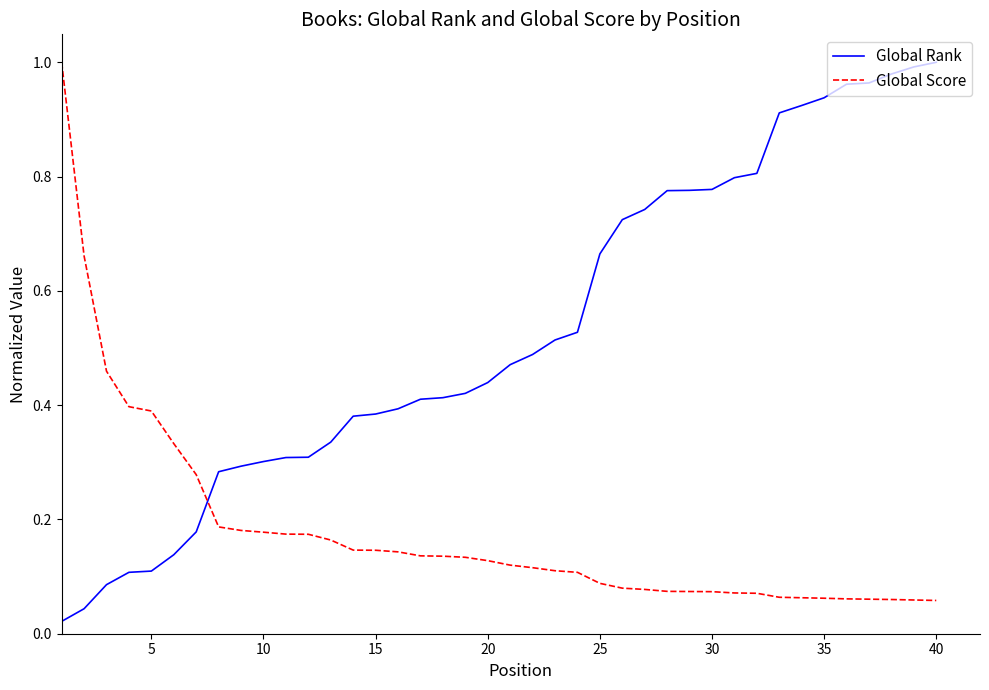

True or false: Global Rank and Global Score cross at least once.

True